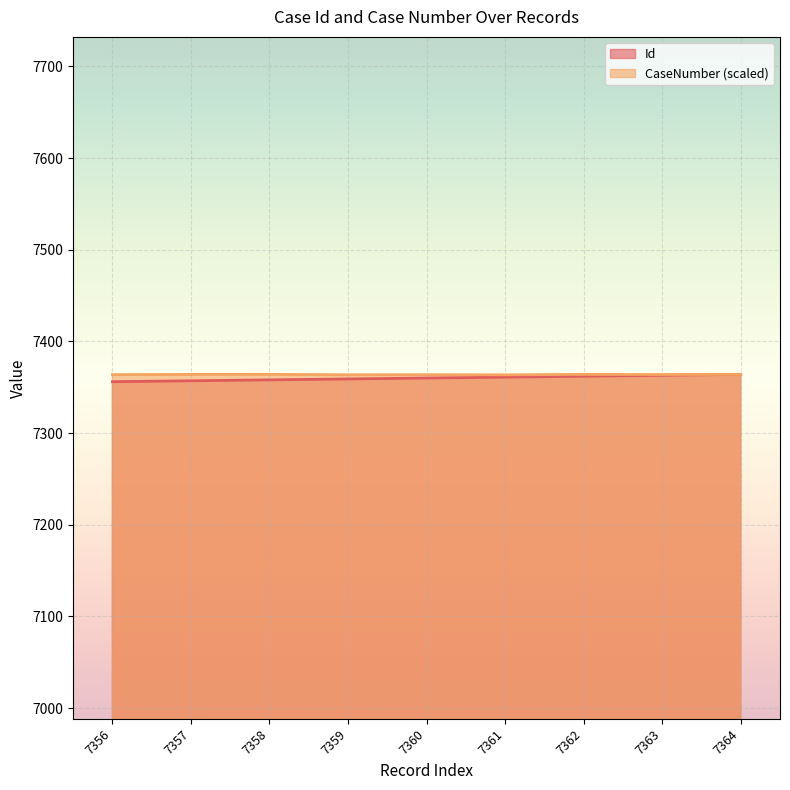

Reading right to left, extract all data points from this chart.

Id: 7364=7364.0	7363=7363.0	7362=7362.0	7361=7361.0	7360=7360.0	7359=7359.0	7358=7358.0	7357=7357.0	7356=7356.0
CaseNumber: 7364=7364.0	7363=7363.8	7362=7364.0	7361=7363.5	7360=7363.7	7359=7363.6	7358=7364.0	7357=7363.9	7356=7363.7